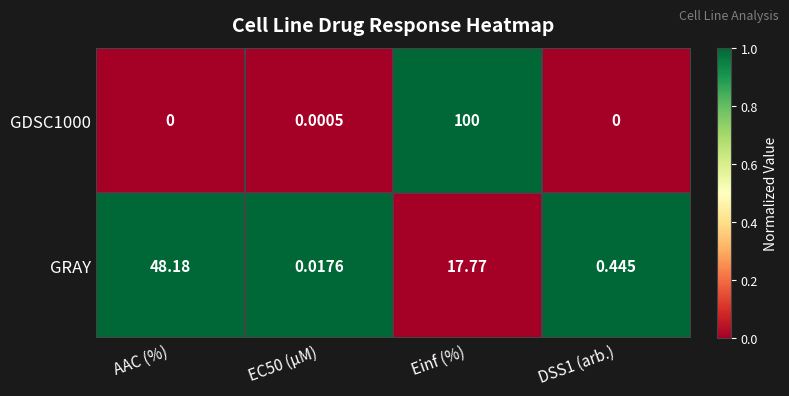

At which category is the sum across all series the highest?

Einf (%)